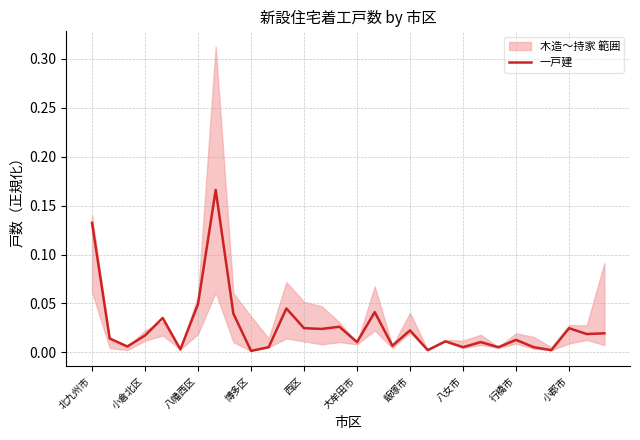

True or false: the data shows 0.0 at 29.

True